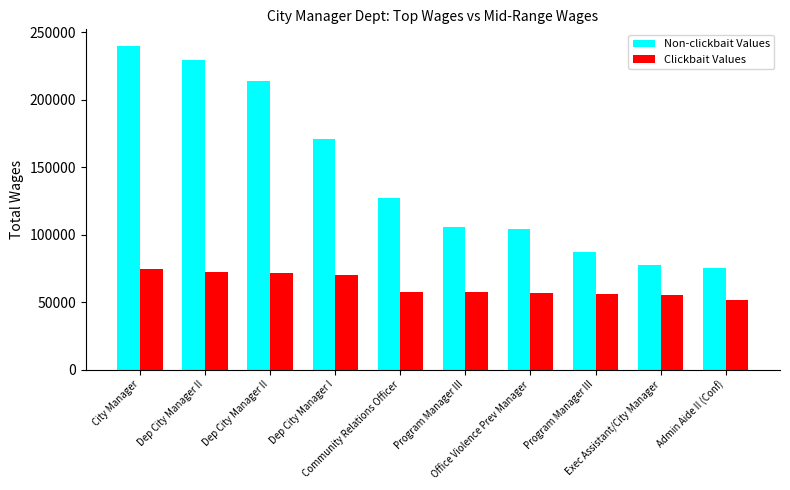

Which has a higher value, Admin Aide II (Conf) or Office Violence Prev Manager?

Office Violence Prev Manager